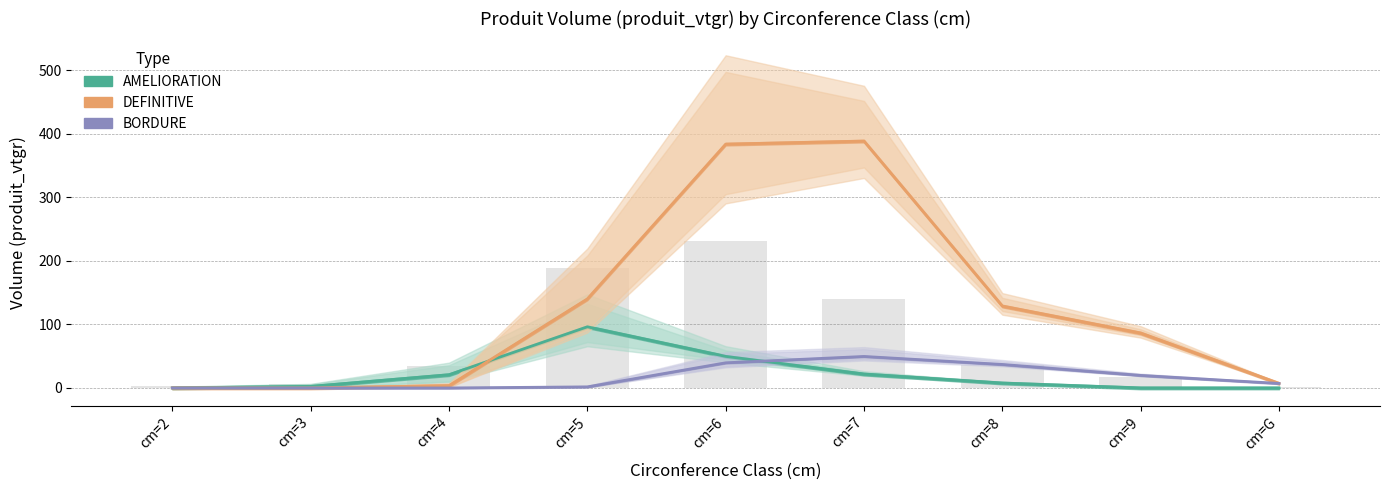

What is the difference between the second highest and second lowest values in the BORDURE series?

39.6